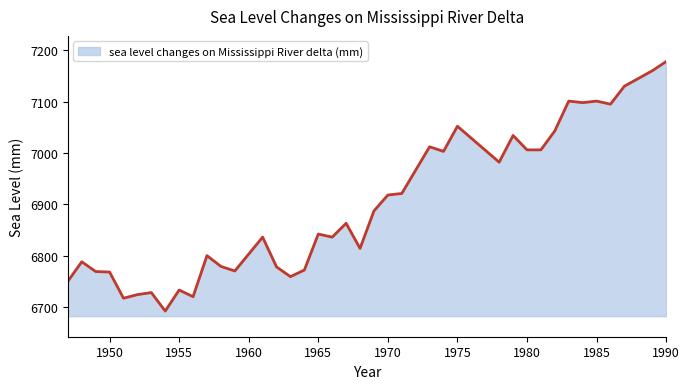

True or false: there are more than 2 points higher than both neighbors.

True